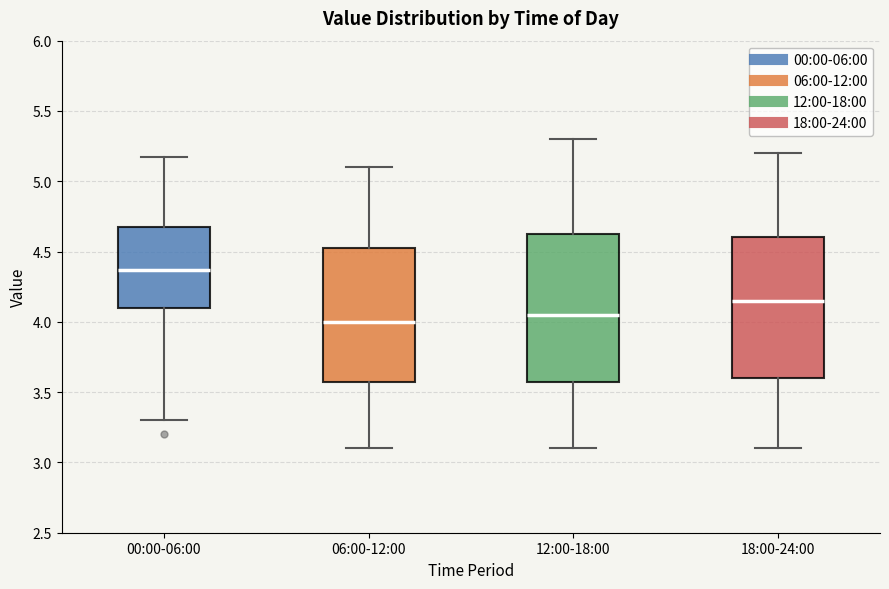

Which box's median line is the highest?

00:00-06:00